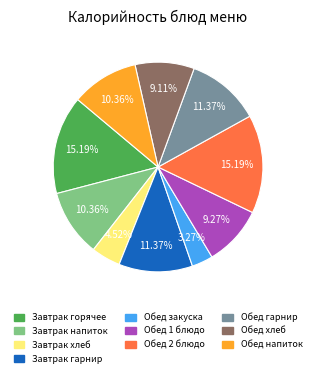

Is there a majority slice in this chart?

No